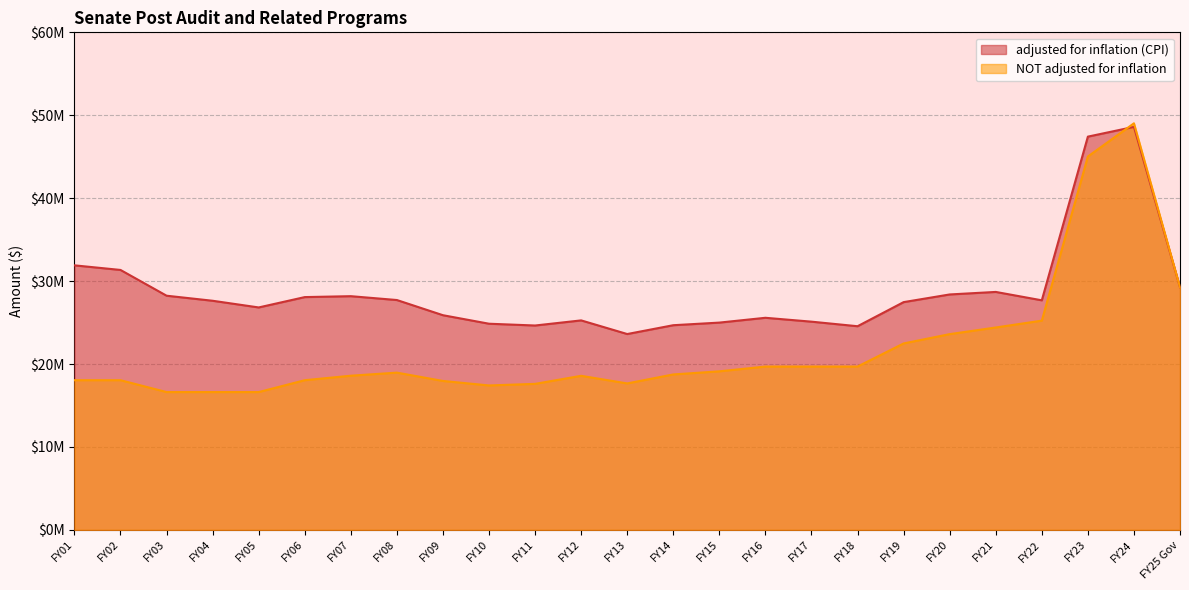

Which series changed the most between FY23 and FY19?

NOT adjusted for inflation